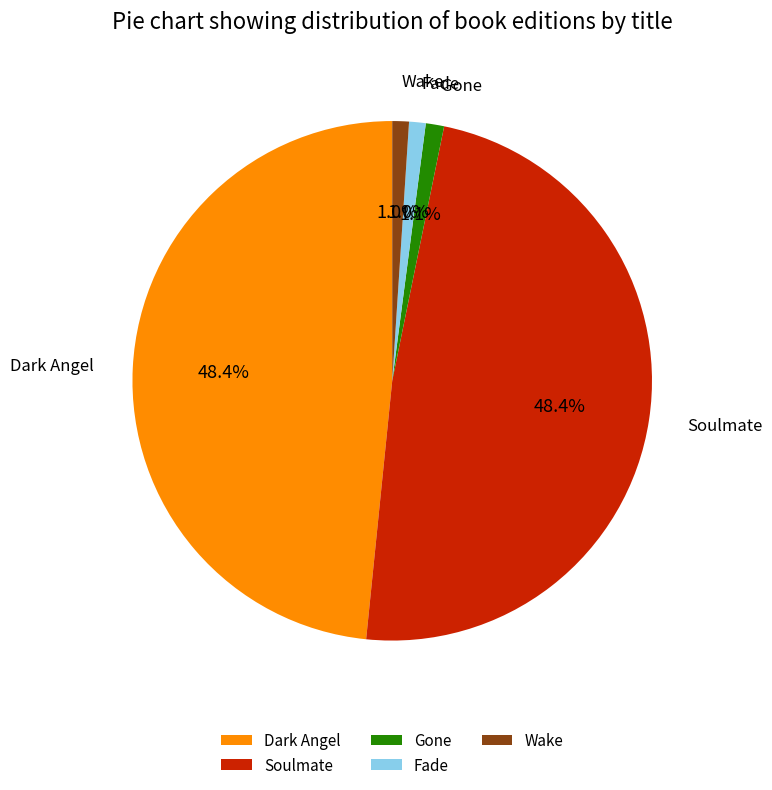

What percentage is the Wake slice, to the nearest percent?

1%